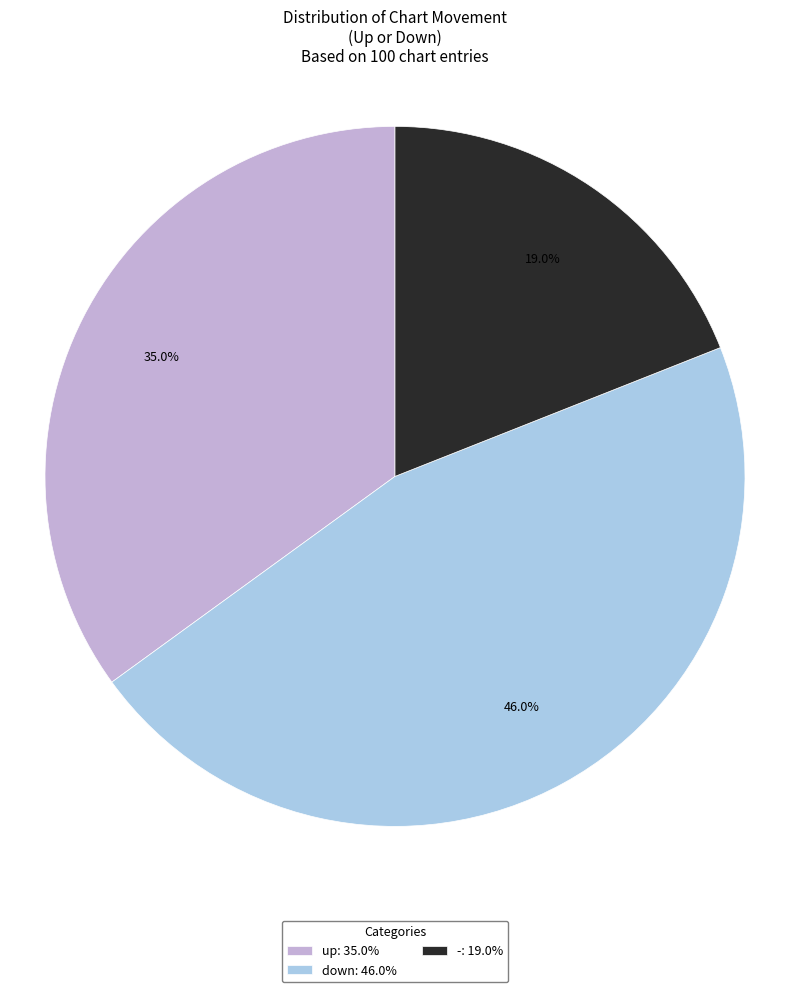

The down slice represents 60% of the pie. True or false?

False